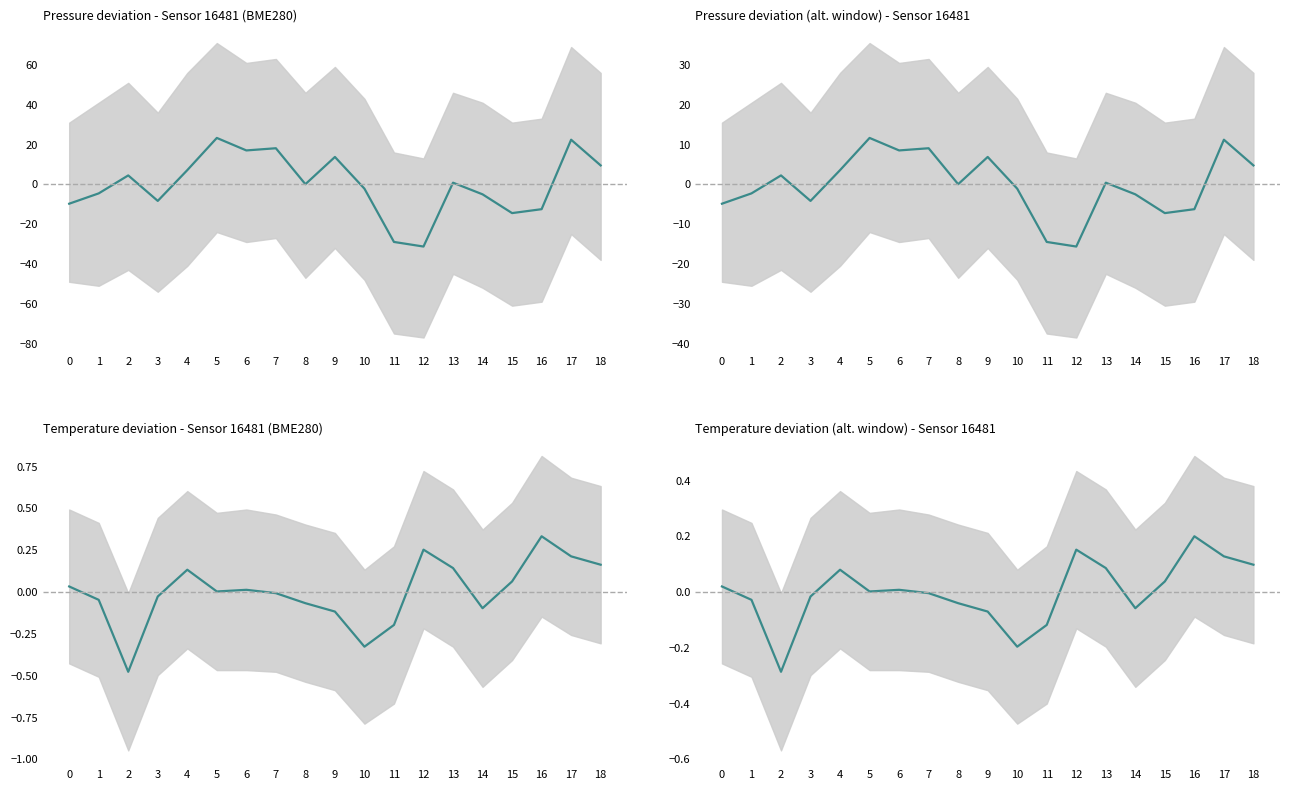

Reading right to left, extract all data points from this chart.

0.1	0.1	0.2	0.0	-0.1	0.1	0.2	-0.1	-0.2	-0.1	-0.0	-0.0	0.0	0.0	0.1	-0.0	-0.3	-0.0	0.0